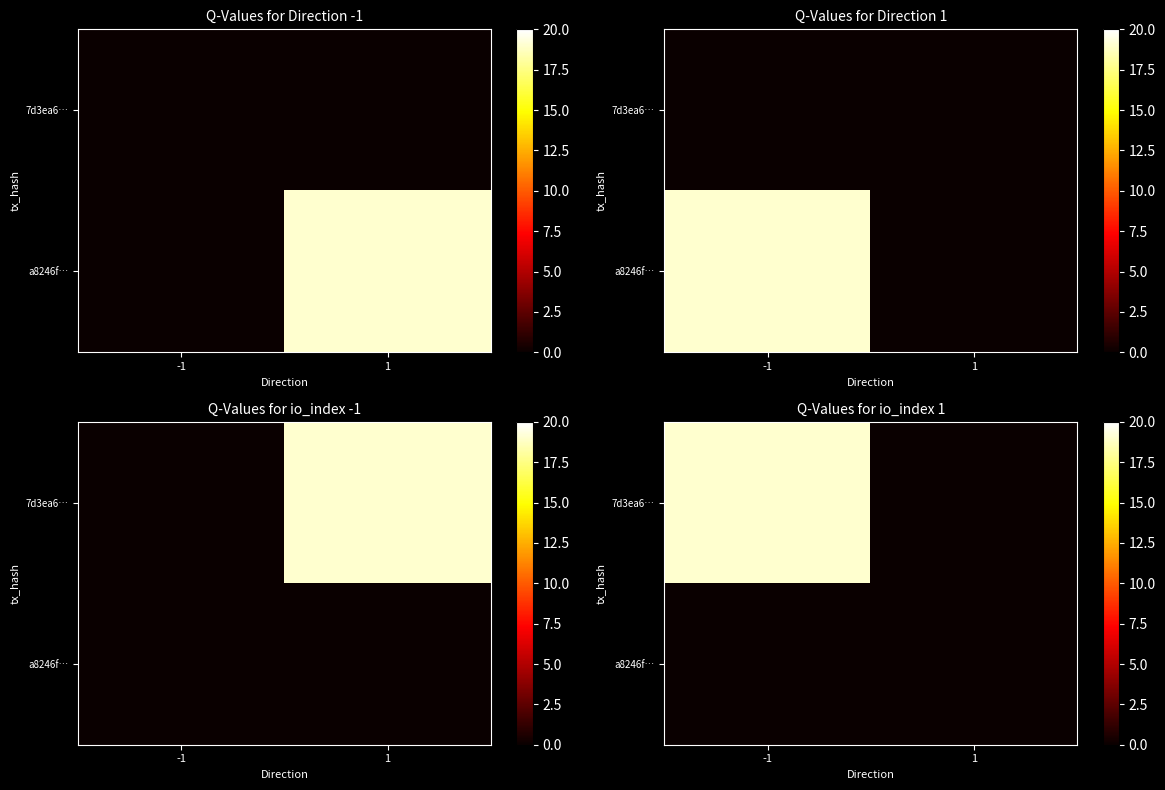

What value does the 7d3ea6… series have at -1, to the nearest 5?

20